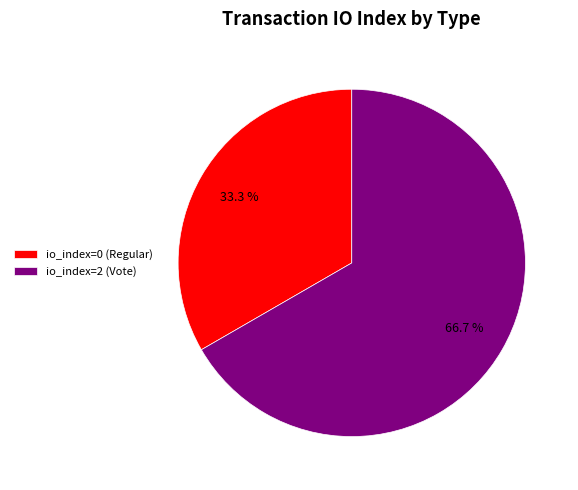

Is it true that io_index=2 (Vote) is 86% of the pie?

False